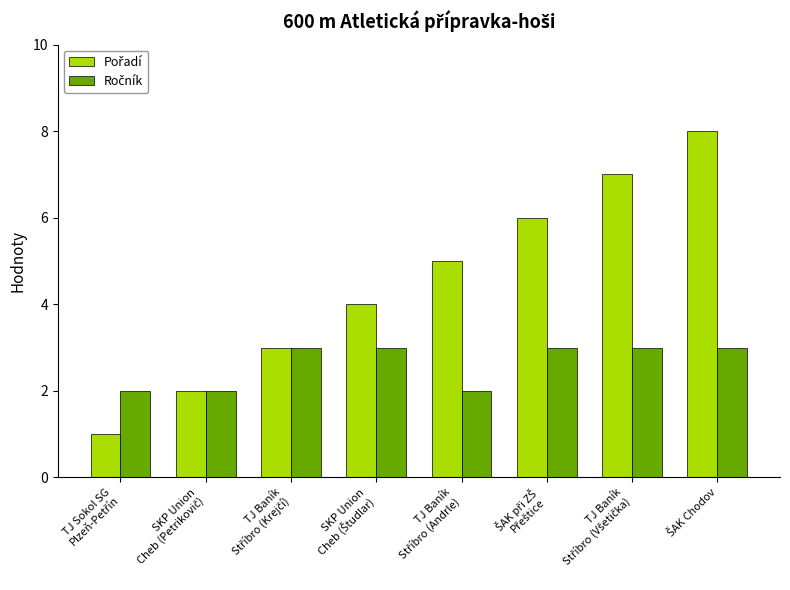

What is the greatest value displayed?

8